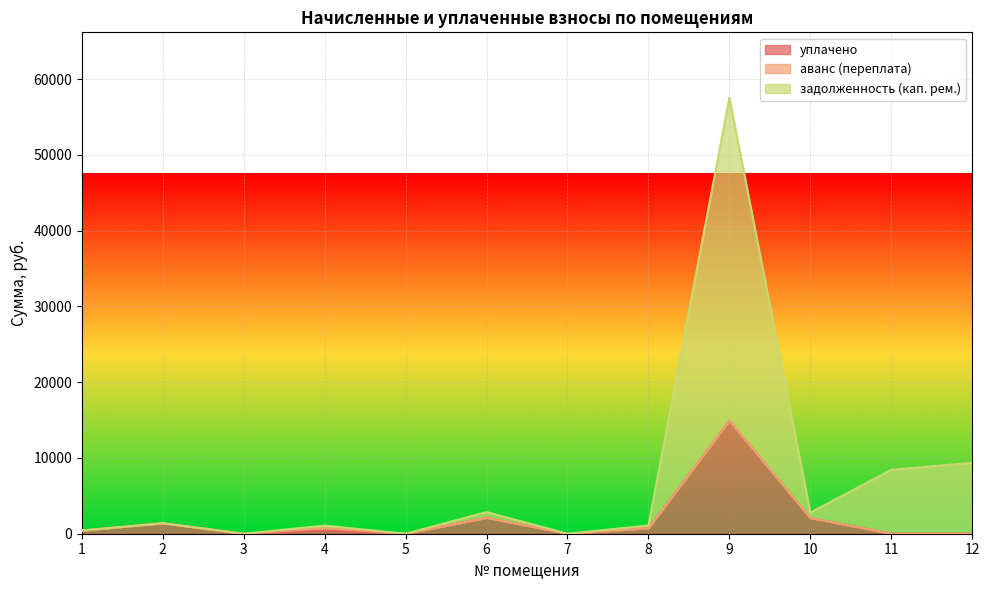

The value of задолженность (кап. рем.) at 5 is -31747.9. True or false?

False